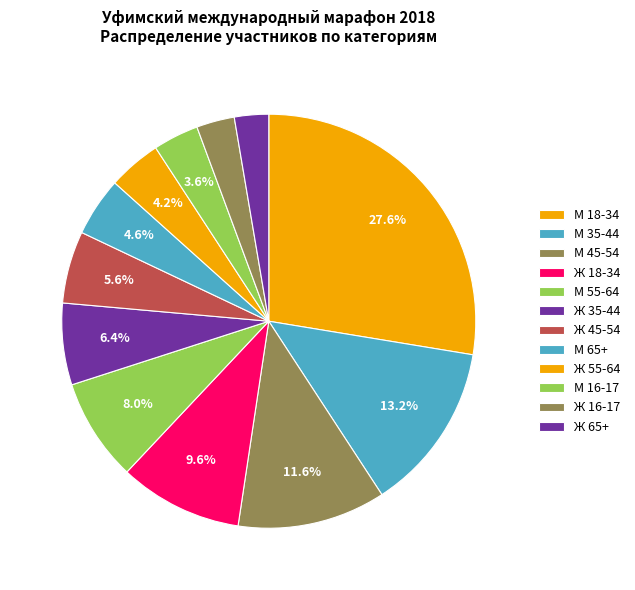

What percentage is the Ж 35-44 slice, to the nearest percent?

6%